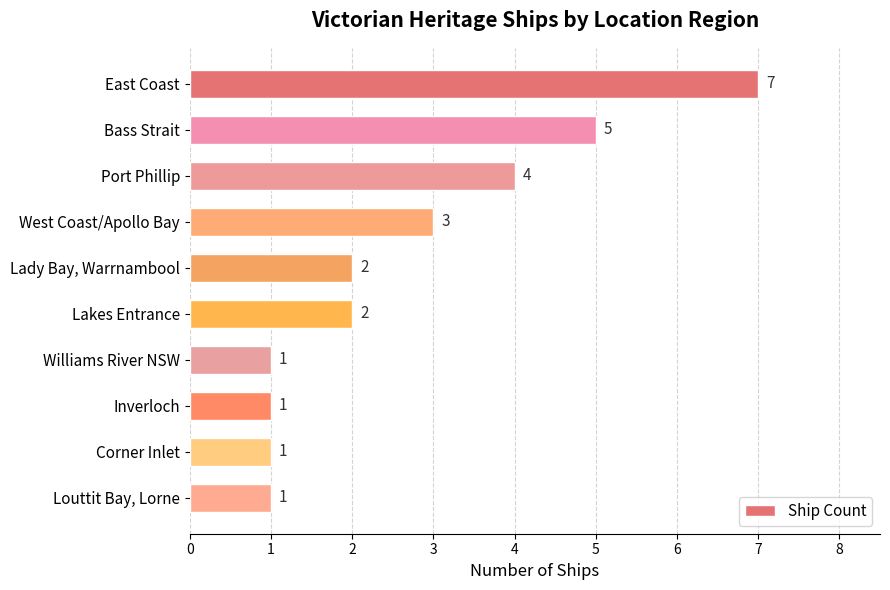

What position from the bottom is Williams River NSW?

4